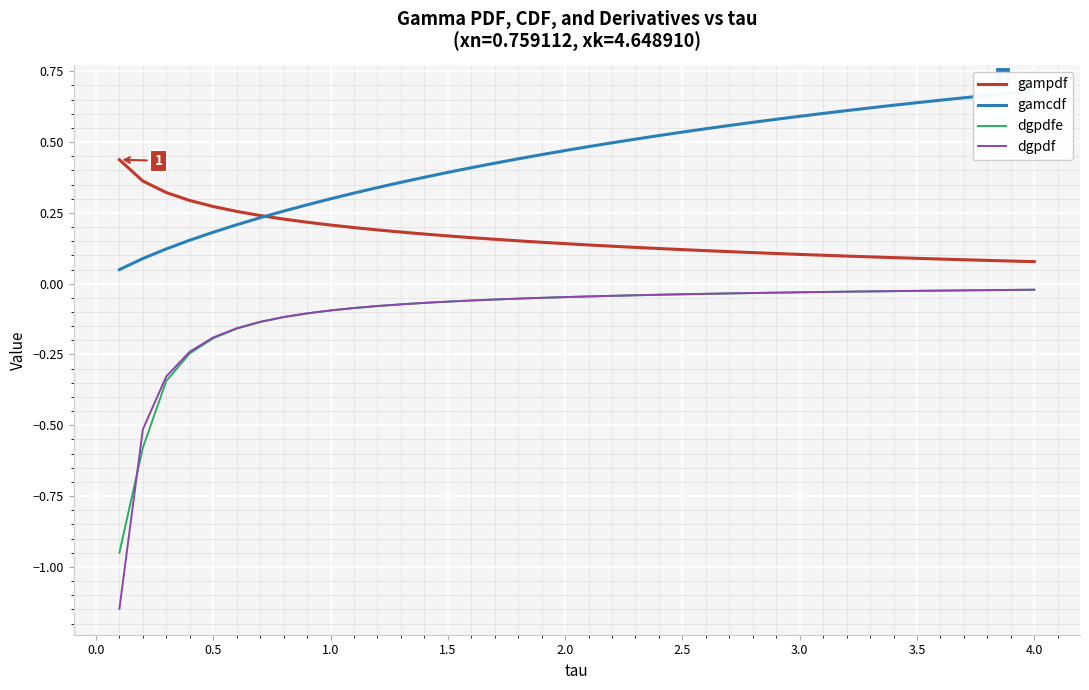

True or false: dgpdf and gampdf intersect in this chart.

False